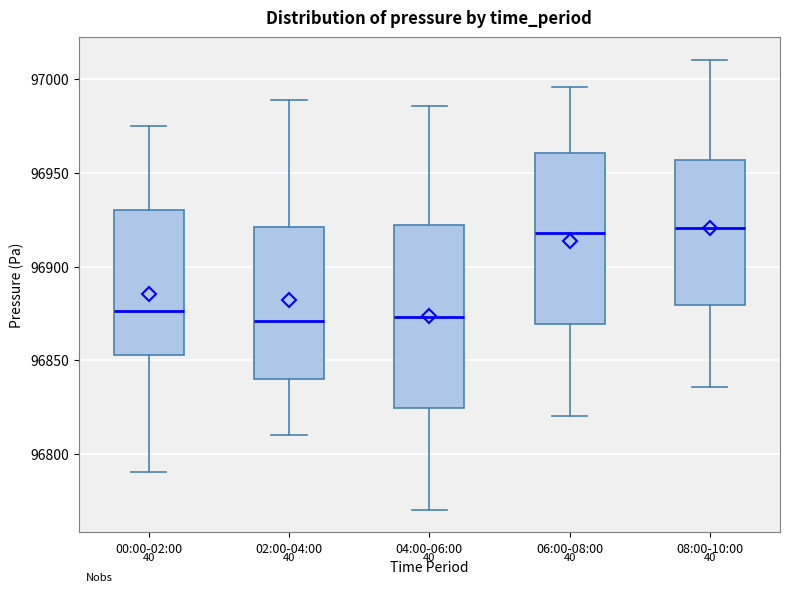

Where does the upper whisker of the box for 04:00-06:00 end on the y-axis? The values are not printed on the chart, so give them approximately, as read against the axis.

96985